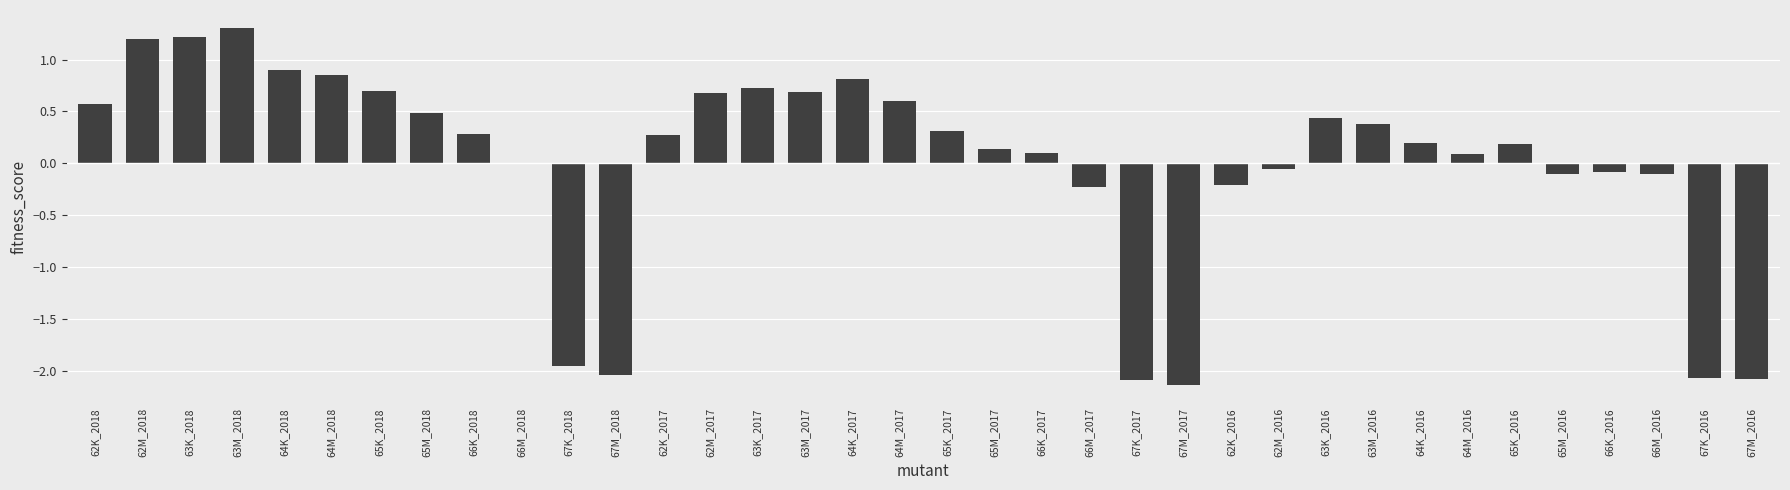

What is the maximum value shown in the chart?

1.3